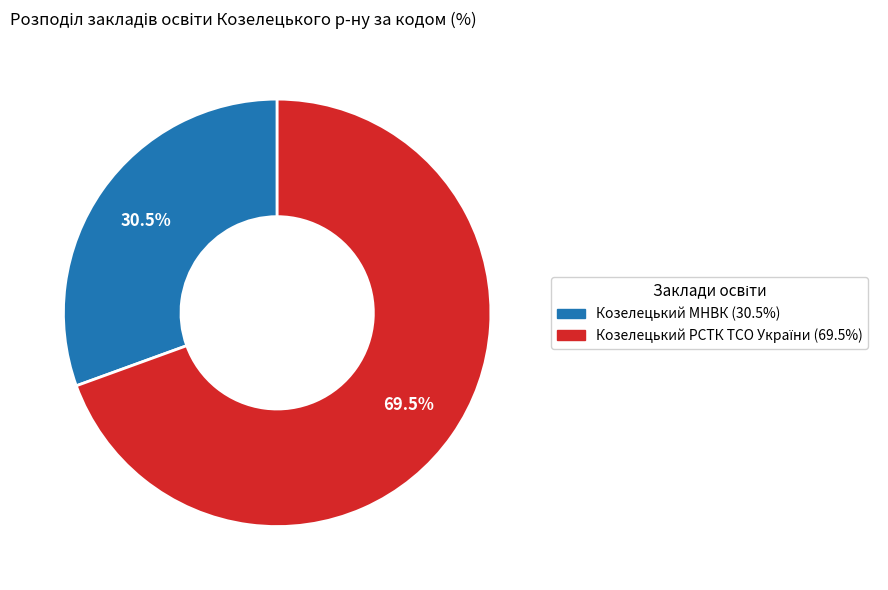

Does any single category account for the majority?

Yes